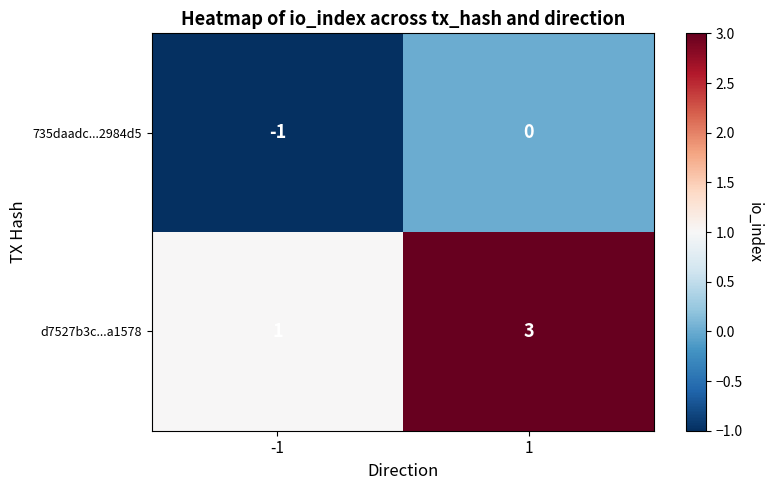

Which series has the largest total across all categories?

d7527b3c...a1578